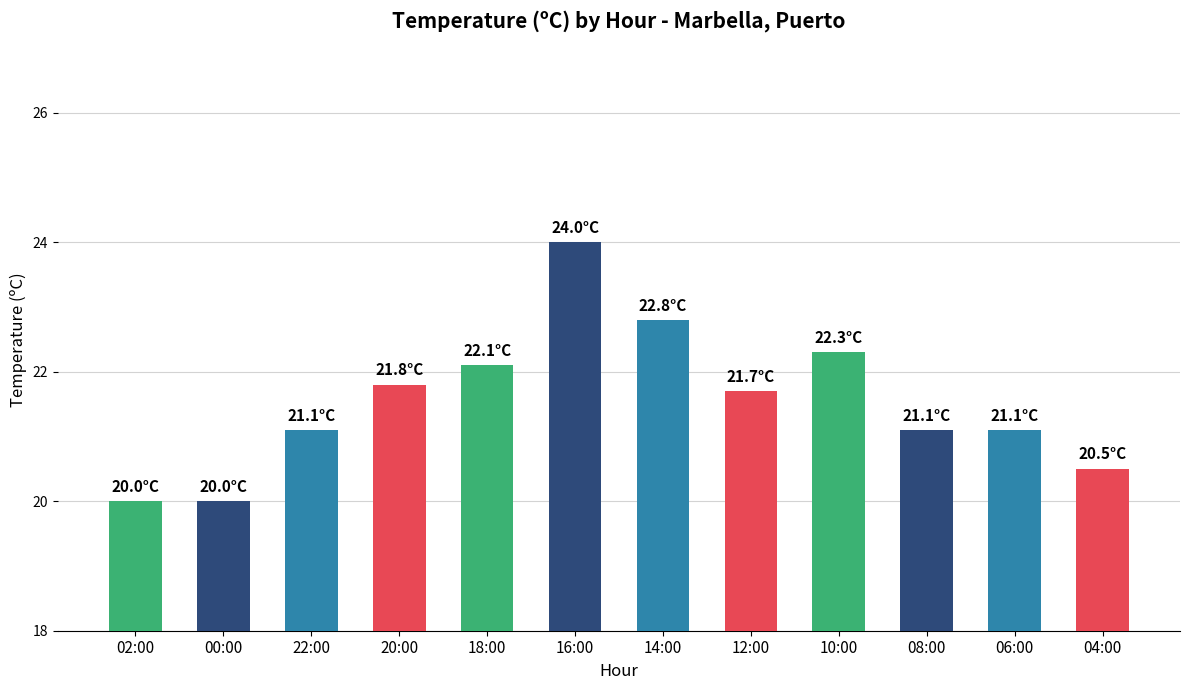

Read the value at 00:00.

20.0